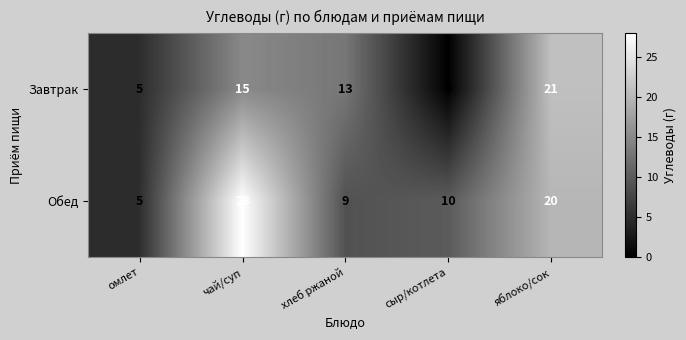

Reading left to right, what are all the values shown in this chart?

Завтрак: 5	15	13	0	21
Обед: 5	28	9	10	20